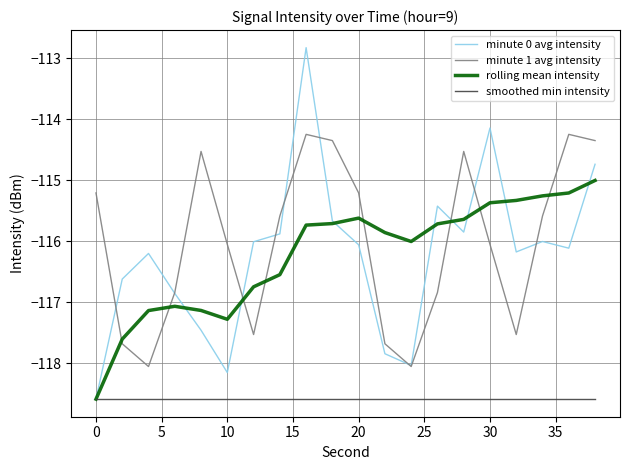

What is the maximum value shown in the chart?

-112.8